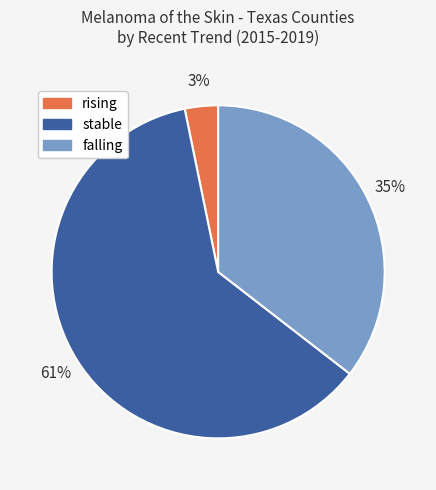

Is the sum of stable and falling greater than half?

Yes